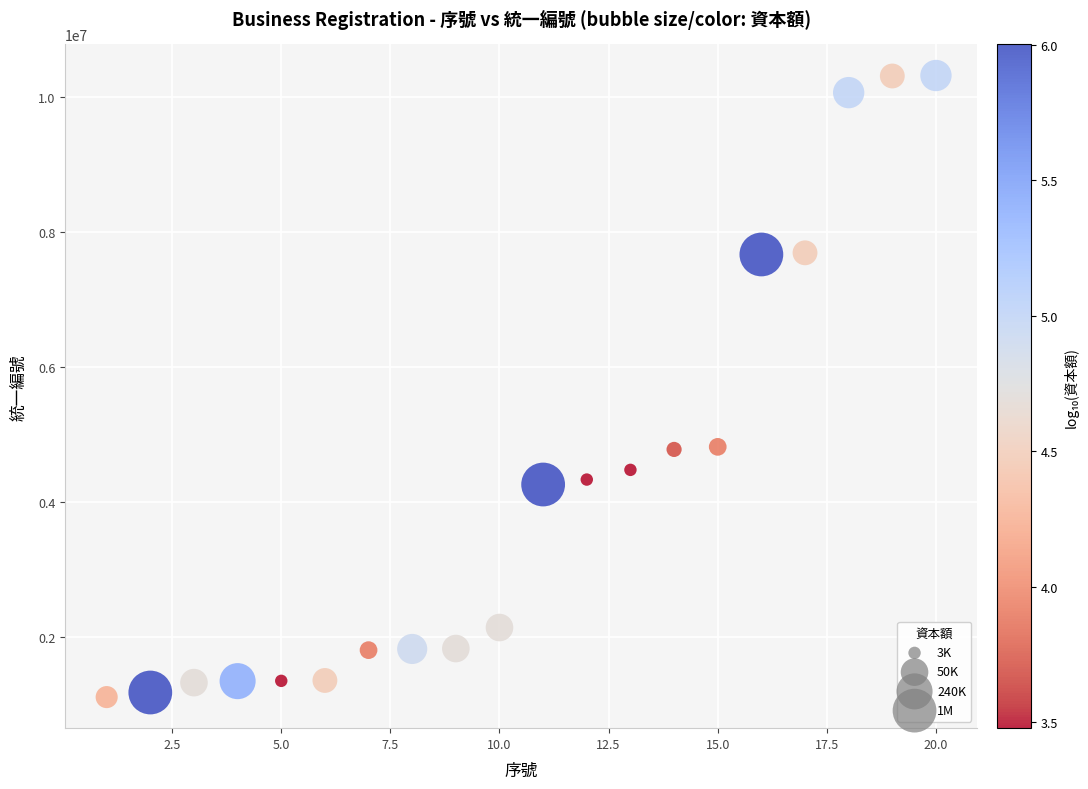

What is the range of Y values (max minus min)?

9200224